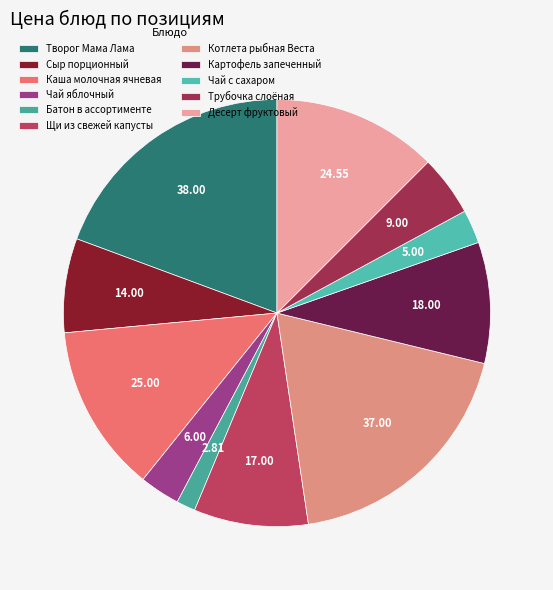

What is the smallest slice in the pie chart?

Батон в ассортименте